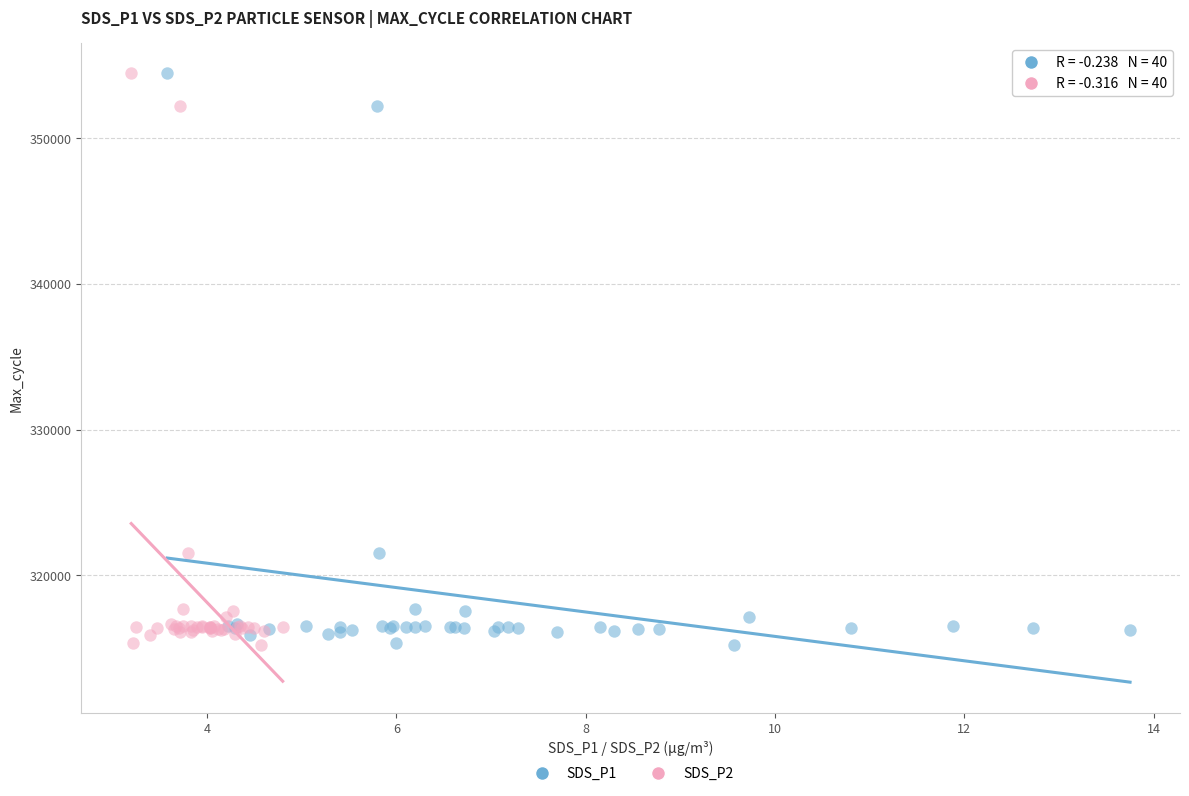

What are all the series names shown in the legend?

SDS_P1, SDS_P2